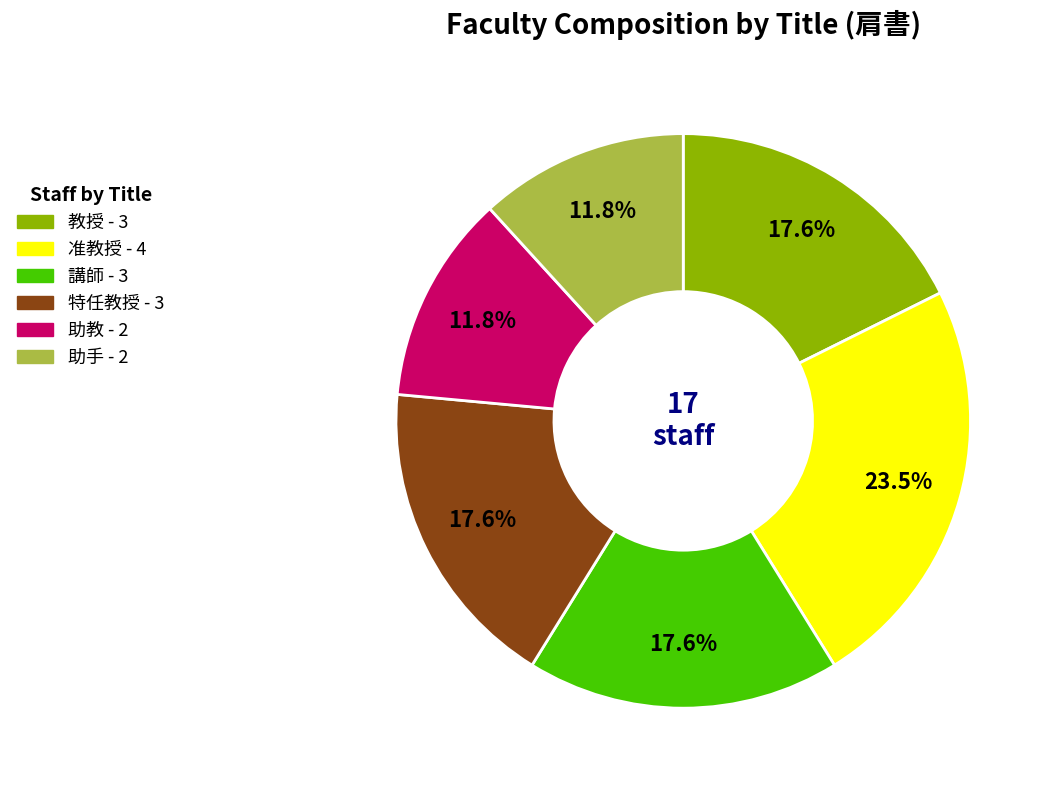

Is there any slice that represents more than half of the pie?

No